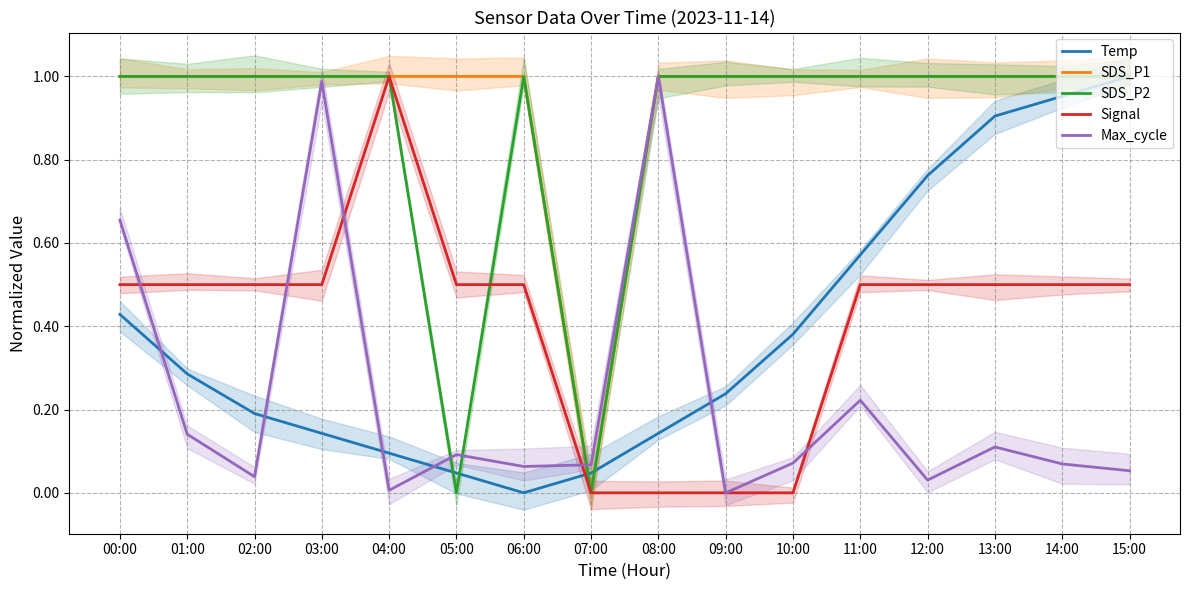

What are all the series names shown in the legend?

Temp, SDS_P1, SDS_P2, Signal, Max_cycle